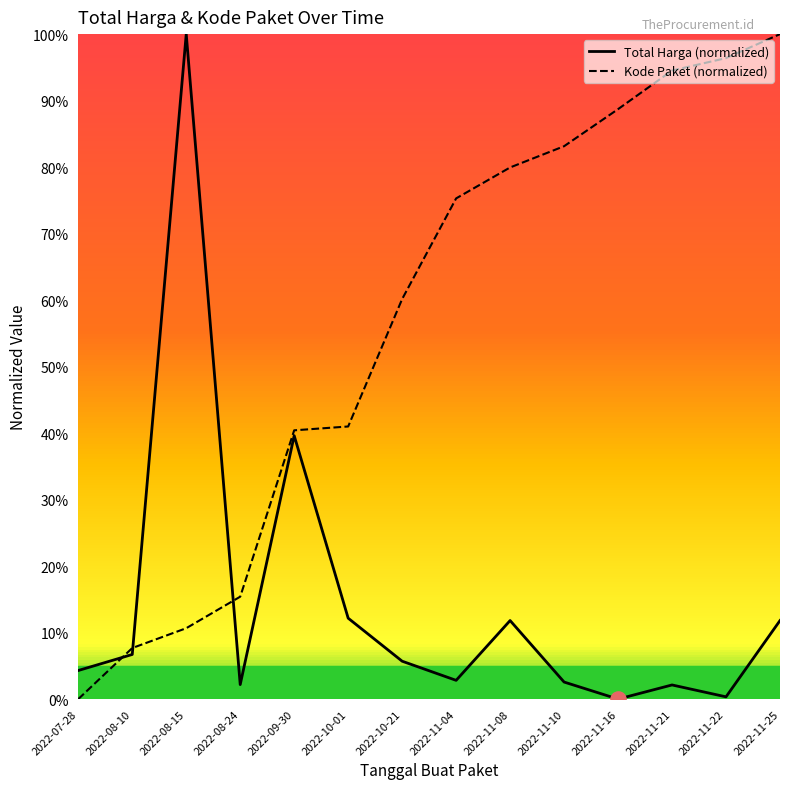

Which series has the largest Y range (max minus min)?

Total Harga (normalized)